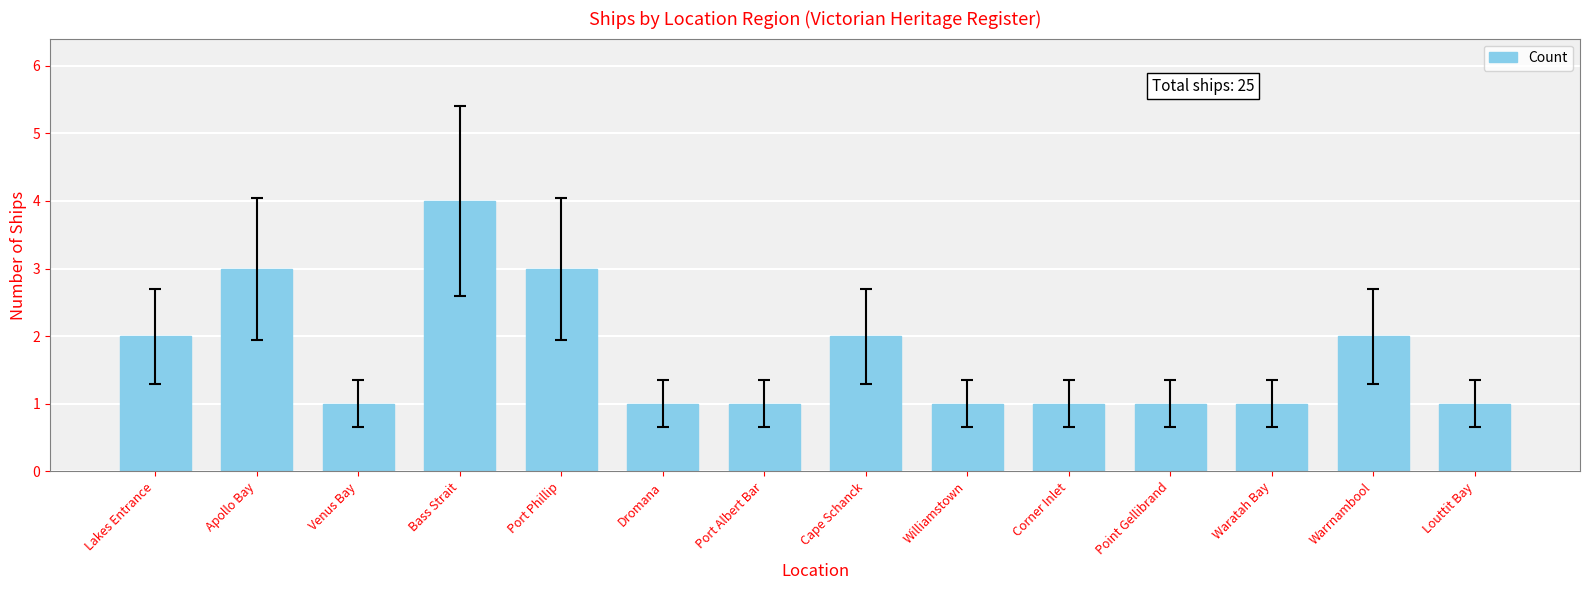

What is the average value?

2